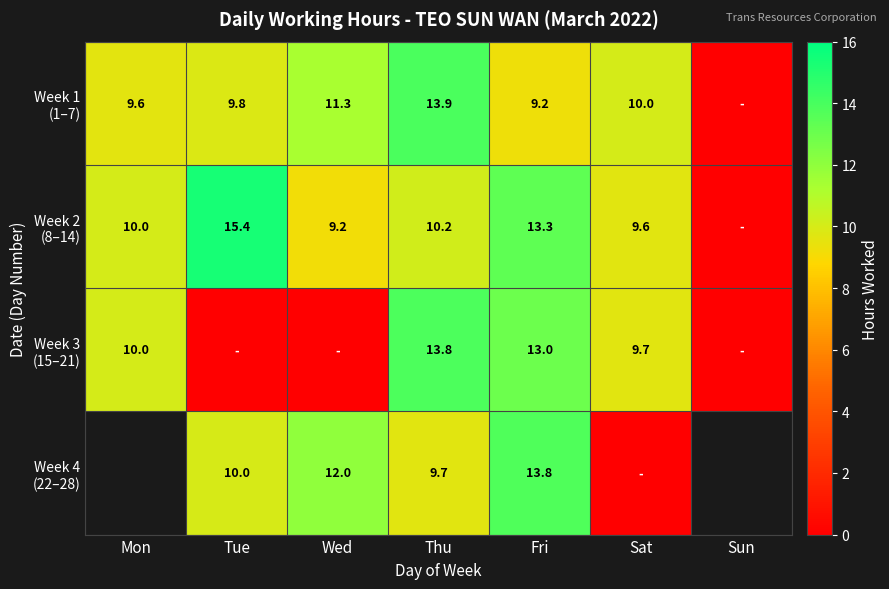

Which series changed the most between Wed and Sat?

Week 4 (22–28)